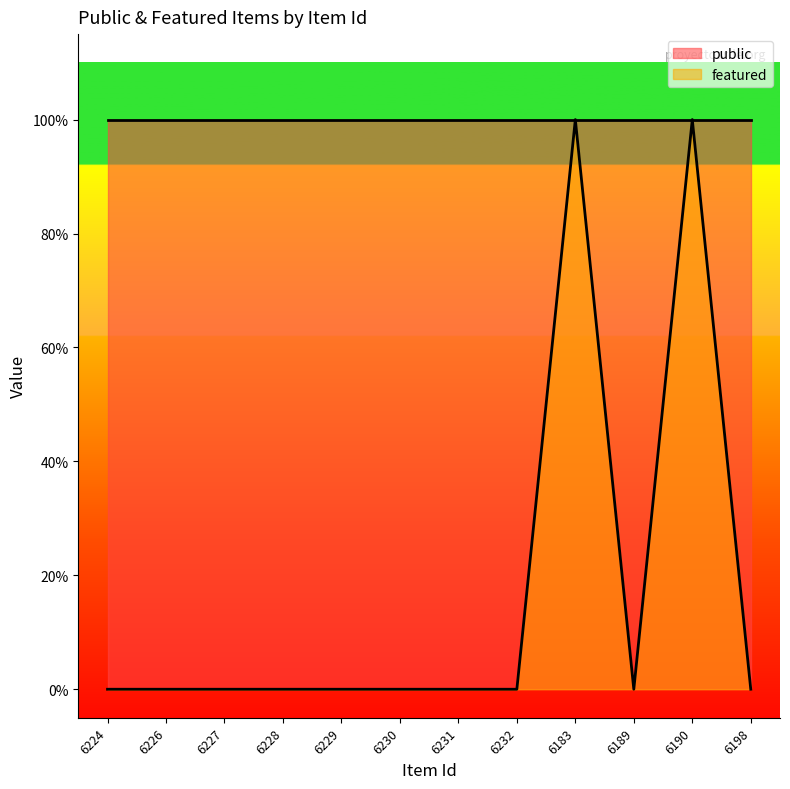

Reading left to right, what are all the values shown in this chart?

0	0	0	0	0	0	0	0	1	0	1	0